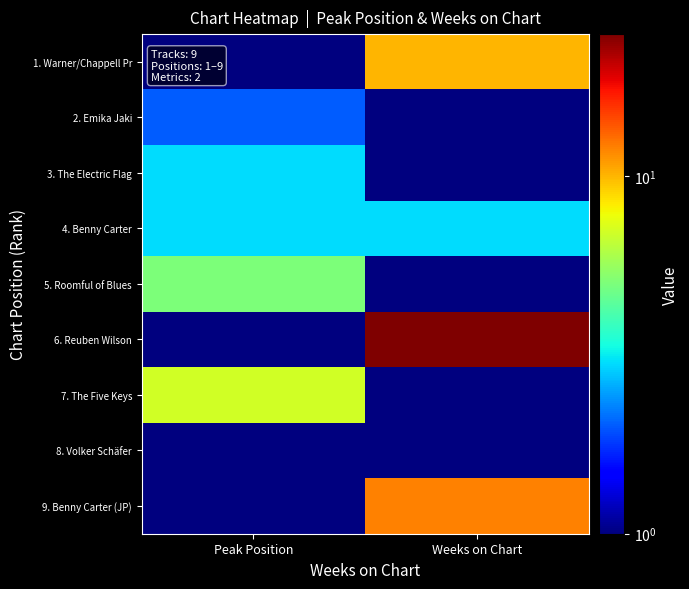

What is the spread (max minus min) of values at Weeks on Chart?

24